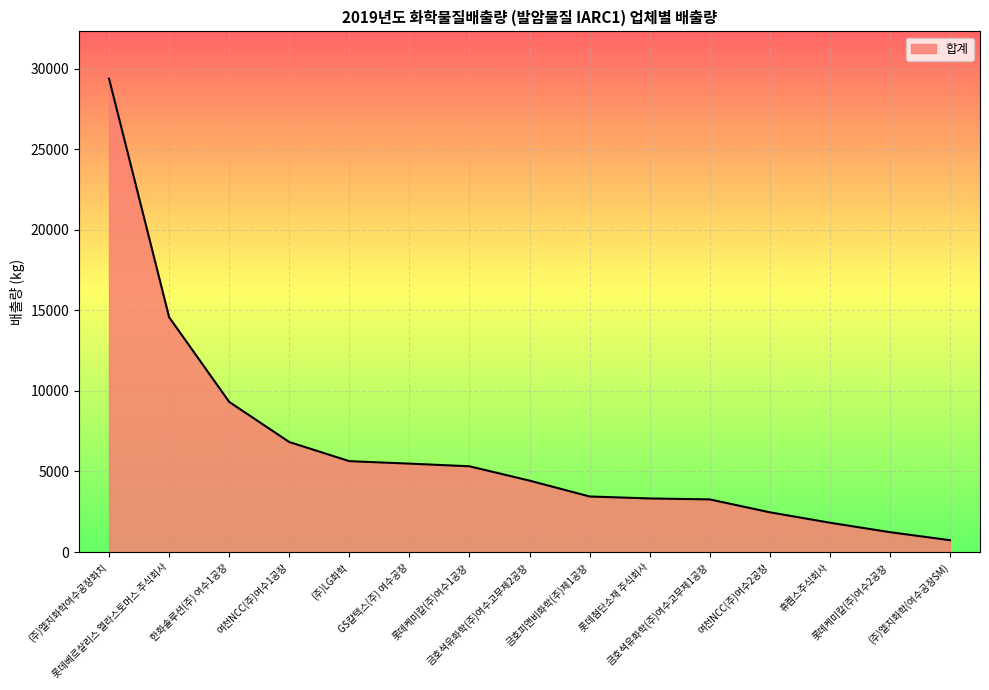

What is the change in value from 한화솔루션(주) 여수1공장 to 롯데케미칼(주)여수2공장?

-8085